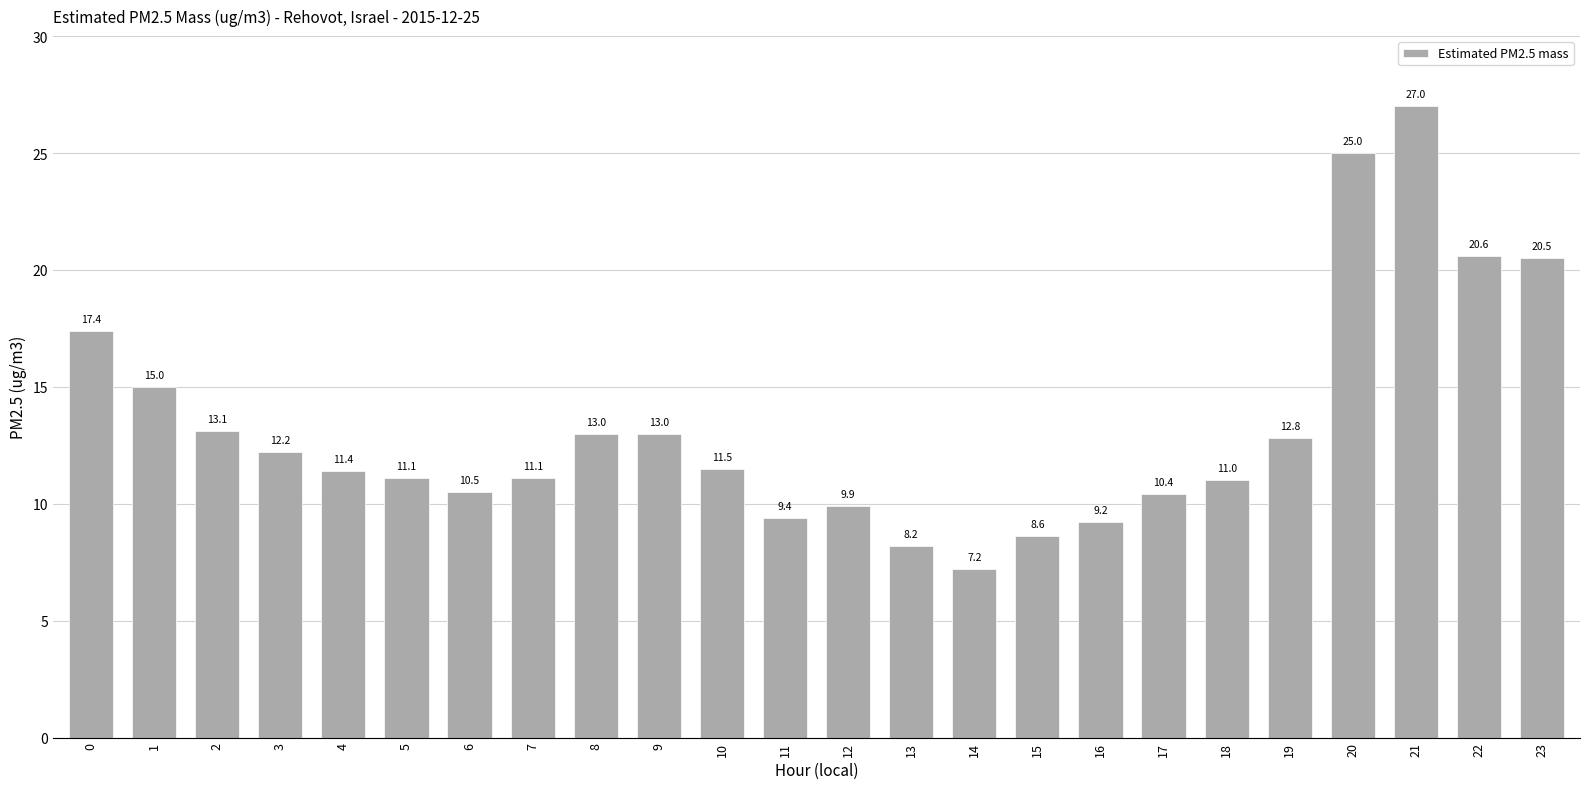

The chart shows a value of 6.4 at 7. True or false?

False